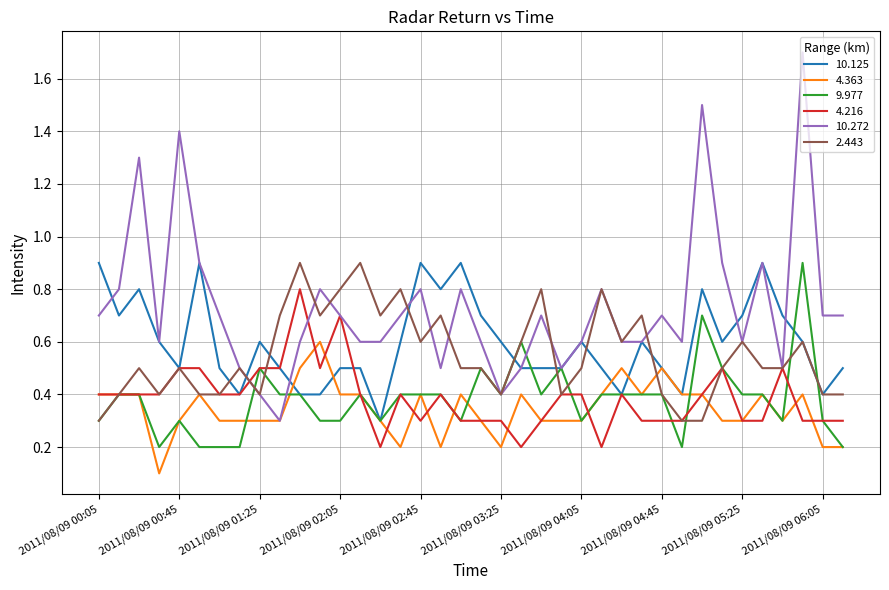

Which series has the widest spread of values?

10.272